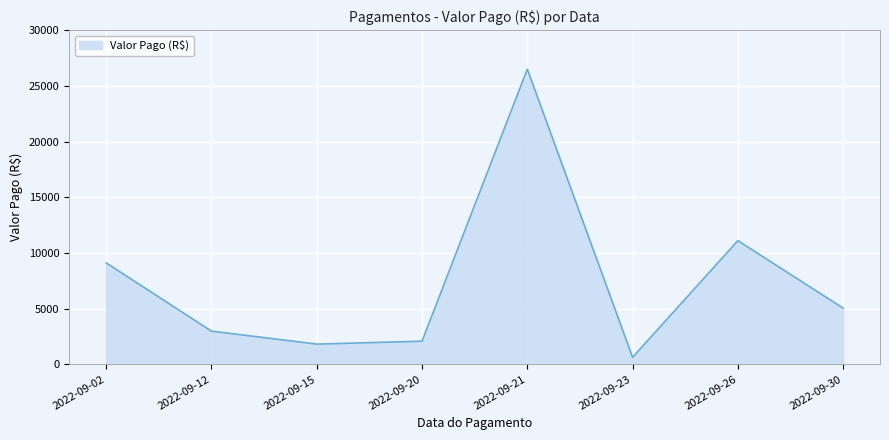

True or false: there are more than 1 points higher than both neighbors.

True